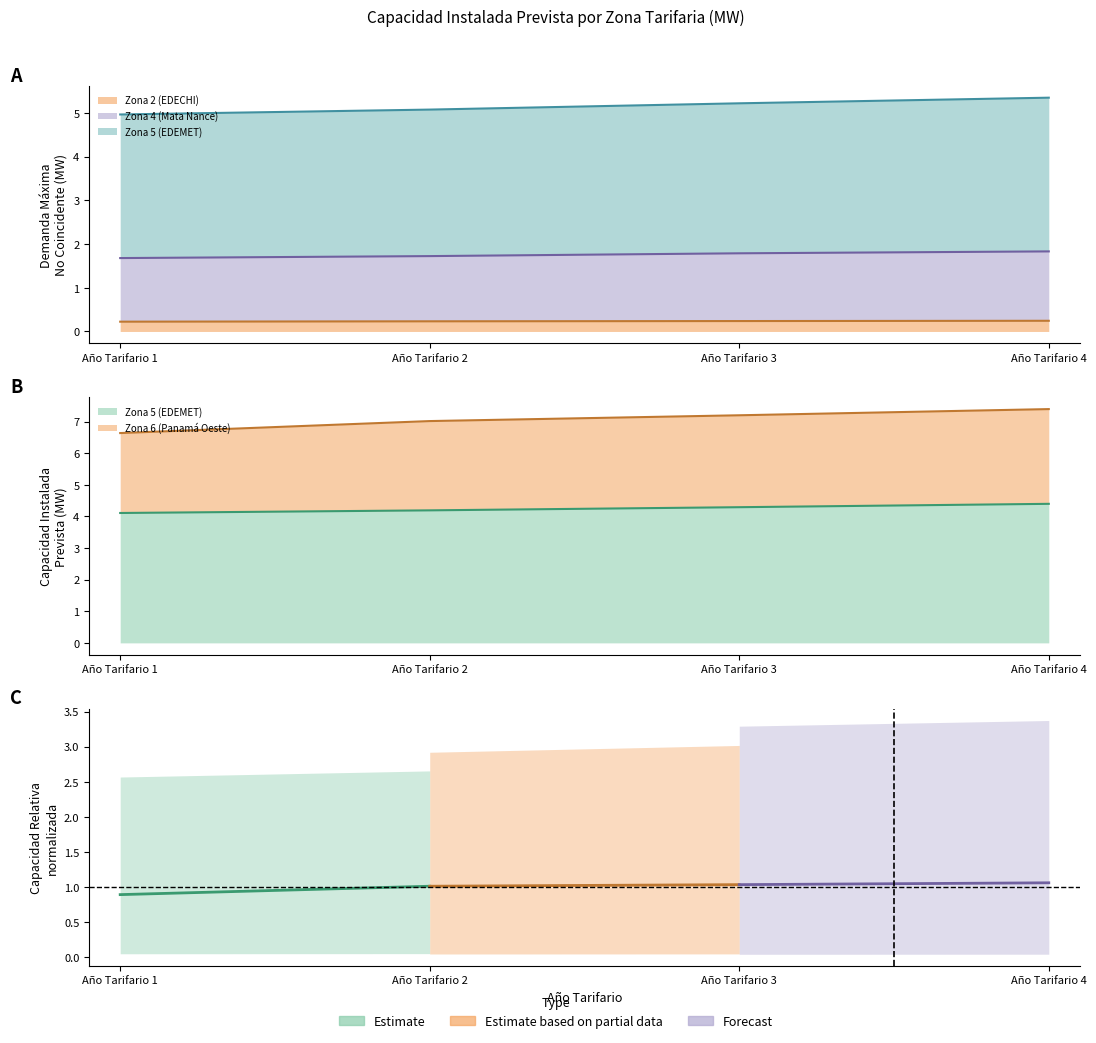

Between Año Tarifario 1 and Año Tarifario 4, which is larger?

Año Tarifario 4